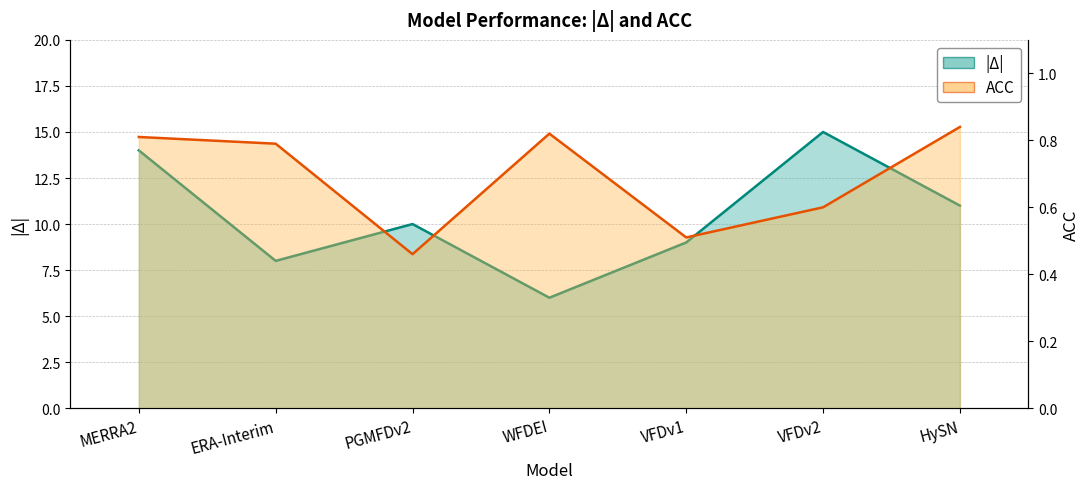

Is the value of ACC at ERA-Interim greater than the value of |Δ| at MERRA2?

No